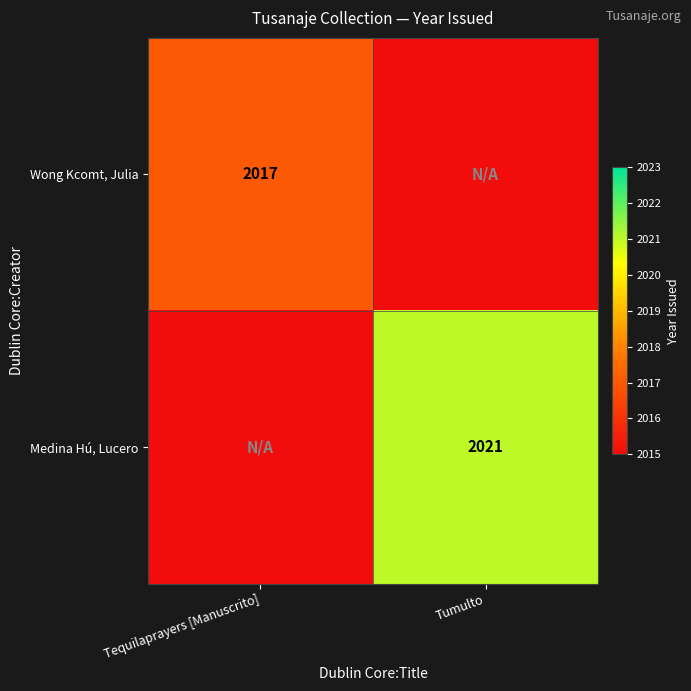

The value of Medina Hú, Lucero at Tumulto is 549. True or false?

False